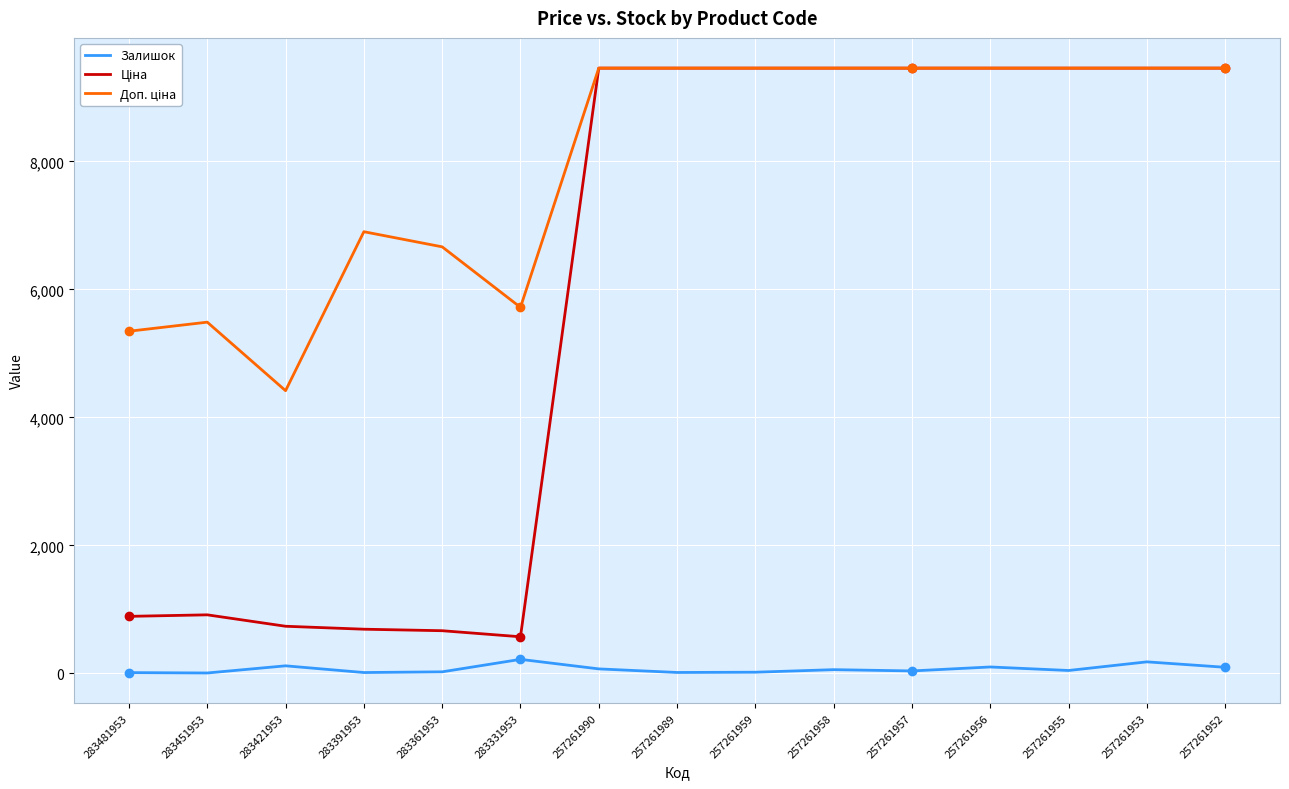

How many lines are shown in the chart?

3